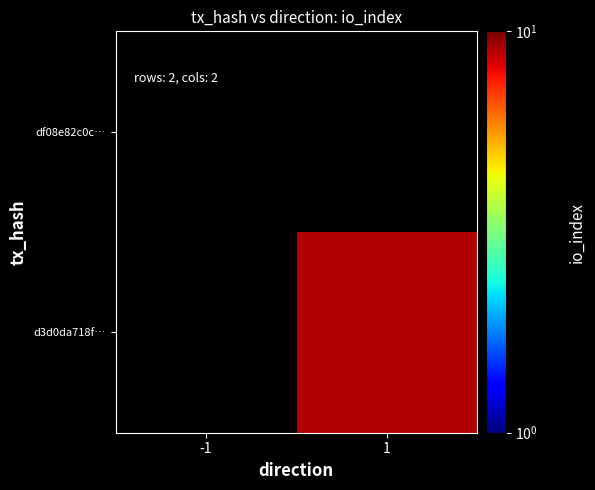

Reading left to right, extract all data points from this chart.

df08e82c0c…: -1=0	1=0
d3d0da718f…: -1=0	1=9